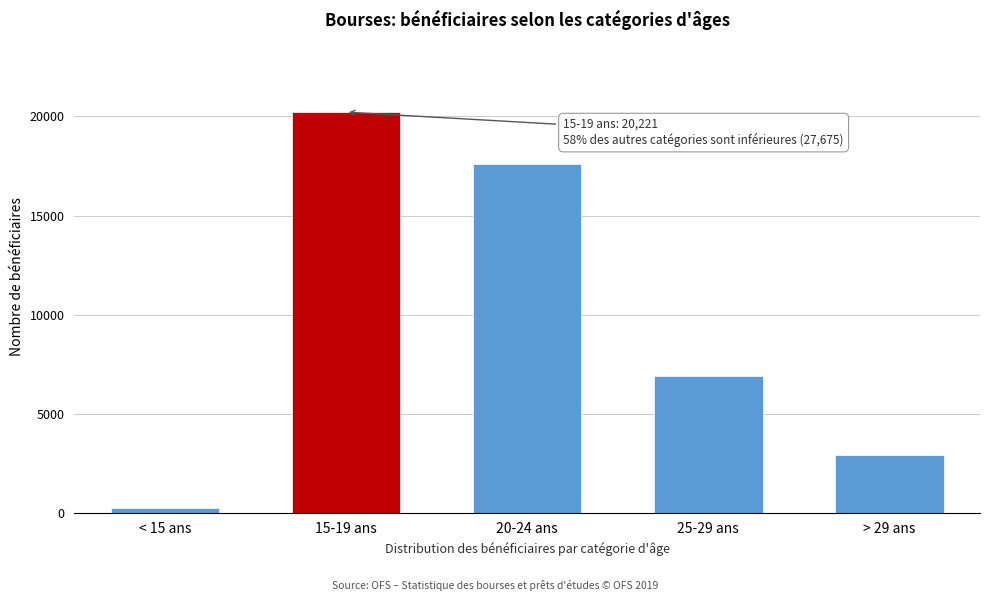

Reading left to right, extract all data points from this chart.

< 15 ans=242	15-19 ans=20221	20-24 ans=17602	25-29 ans=6910	> 29 ans=2921